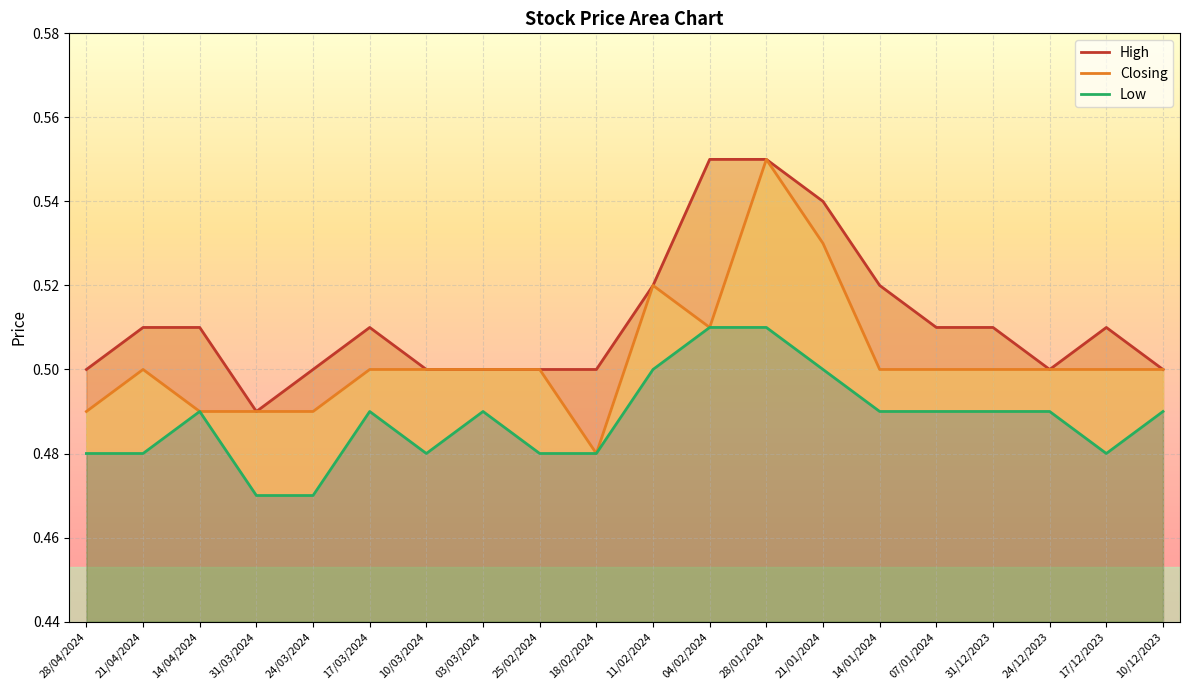

In Low, how many points are higher than both neighbors (excluding endpoints)?

3